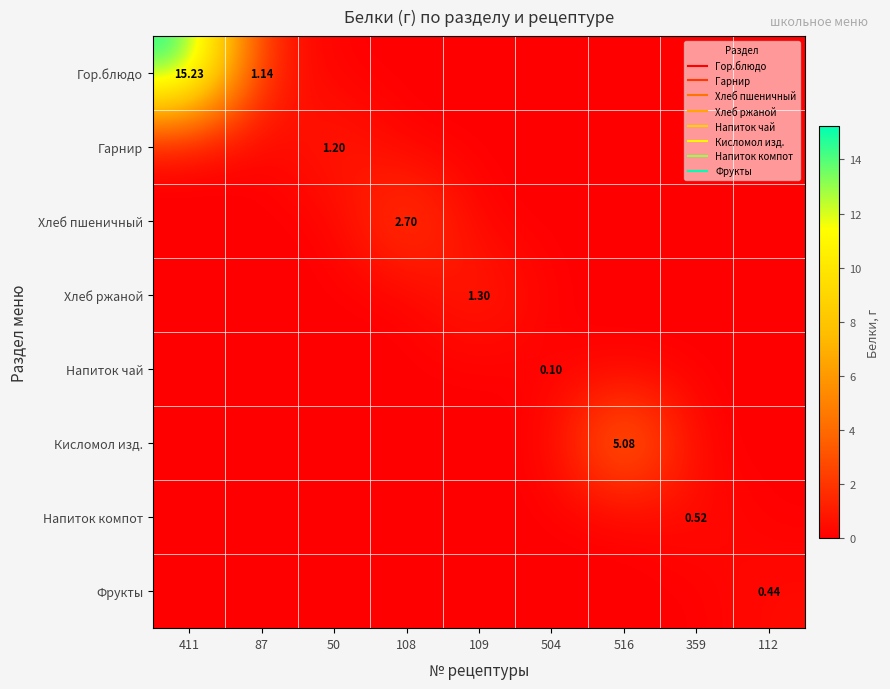

Is it true that Хлеб пшеничный equals 1.7 at 109?

False